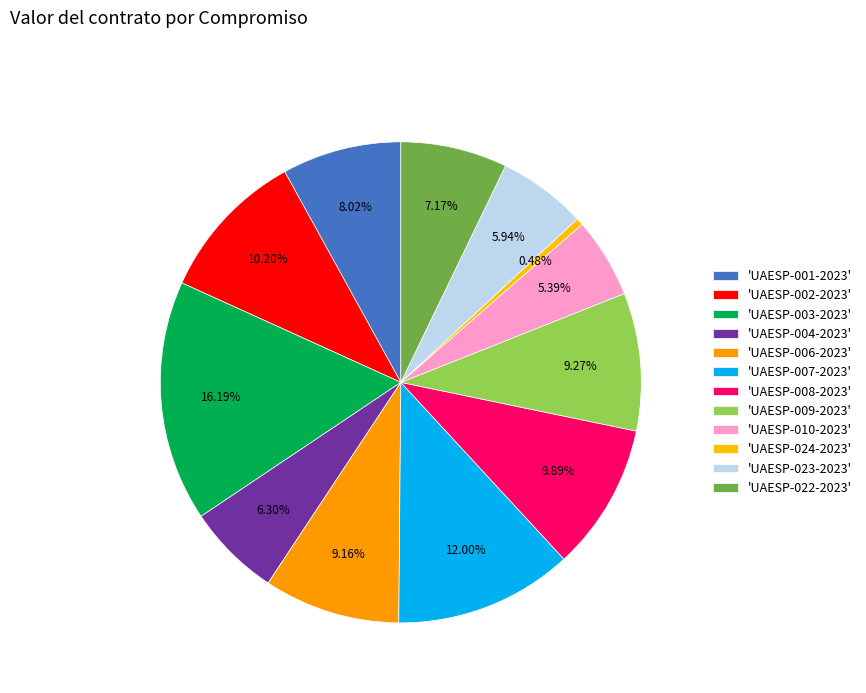

Count the number of slices in the pie.

12